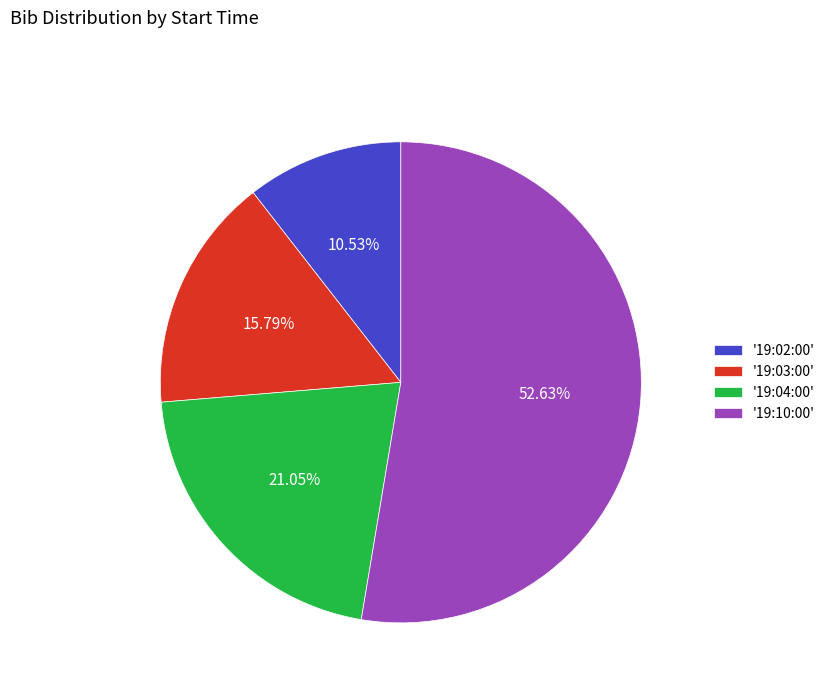

Count the number of slices in the pie.

4